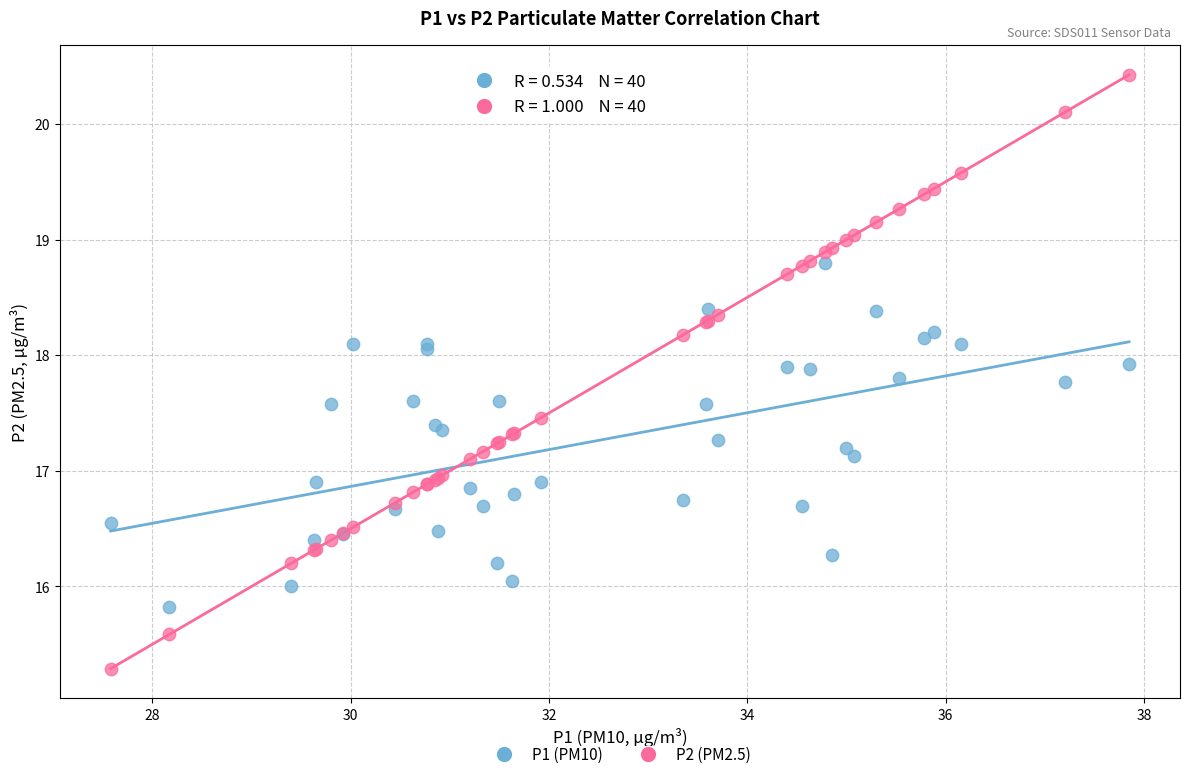

What is the X range (max minus min) for the scatter plot?

10.3